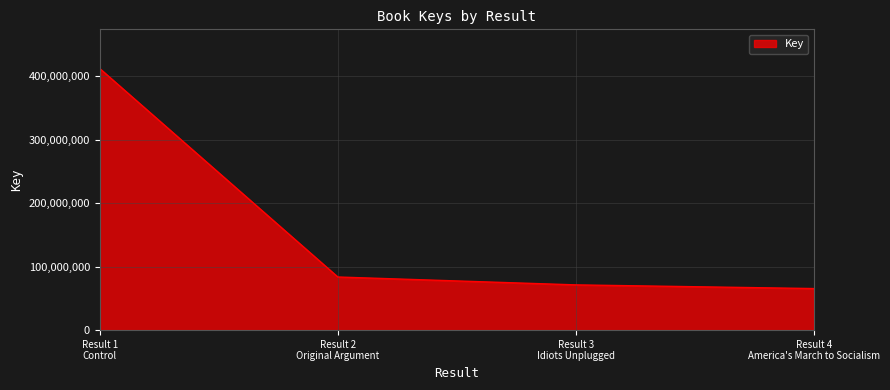

What is the maximum value shown in the chart?

411845076